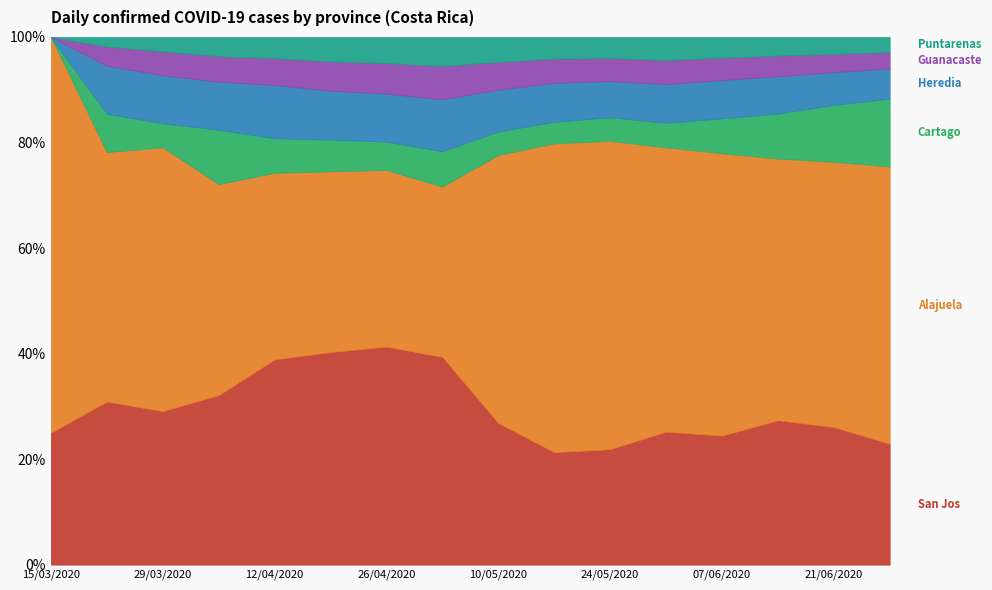

At which label is Heredia closest to 175?

14/06/2020